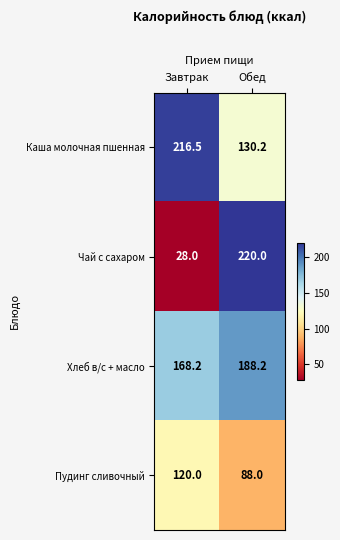

At how many categories does at least one series exceed 161?

2